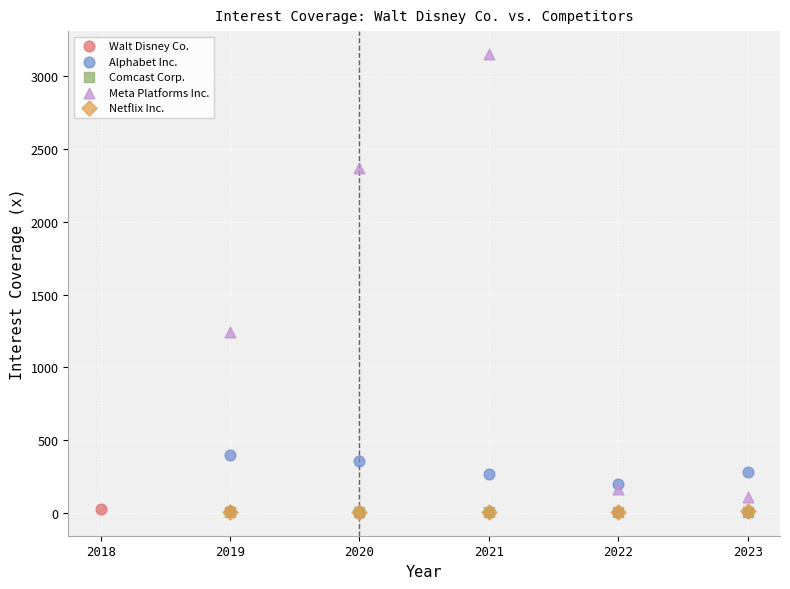

Which series reaches the maximum Y coordinate?

Meta Platforms Inc.